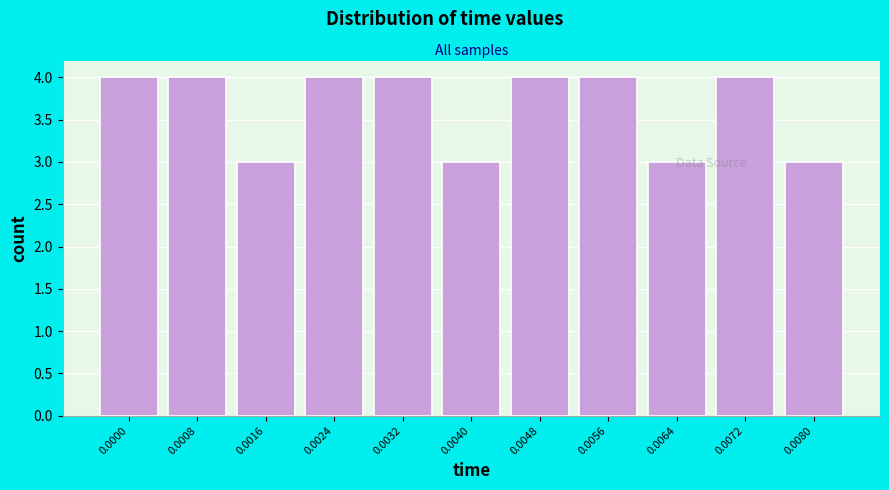

Which has a higher value, 0.0040 or 0.0024?

0.0024